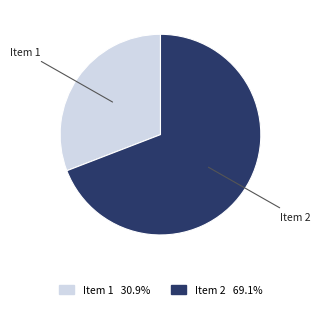

Count the number of slices in the pie.

2